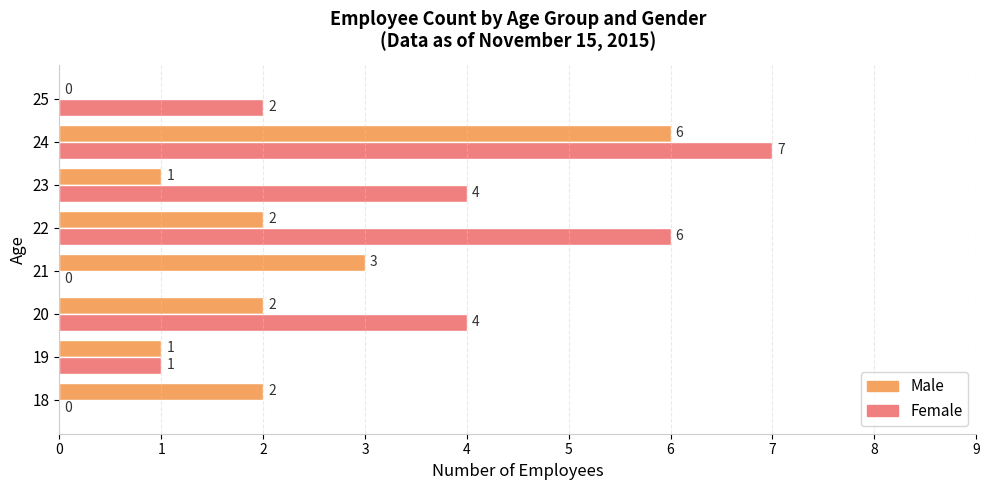

Which series has the largest total across all categories?

Female